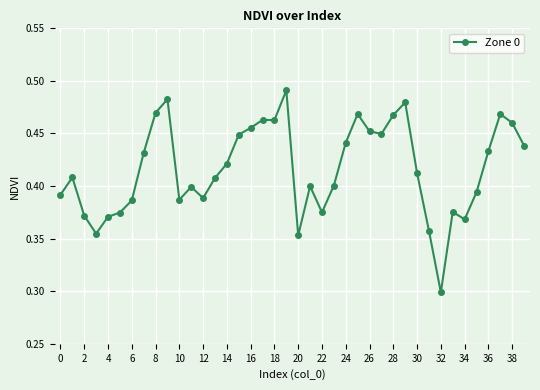

Count the values in the range 0 to 1.

40